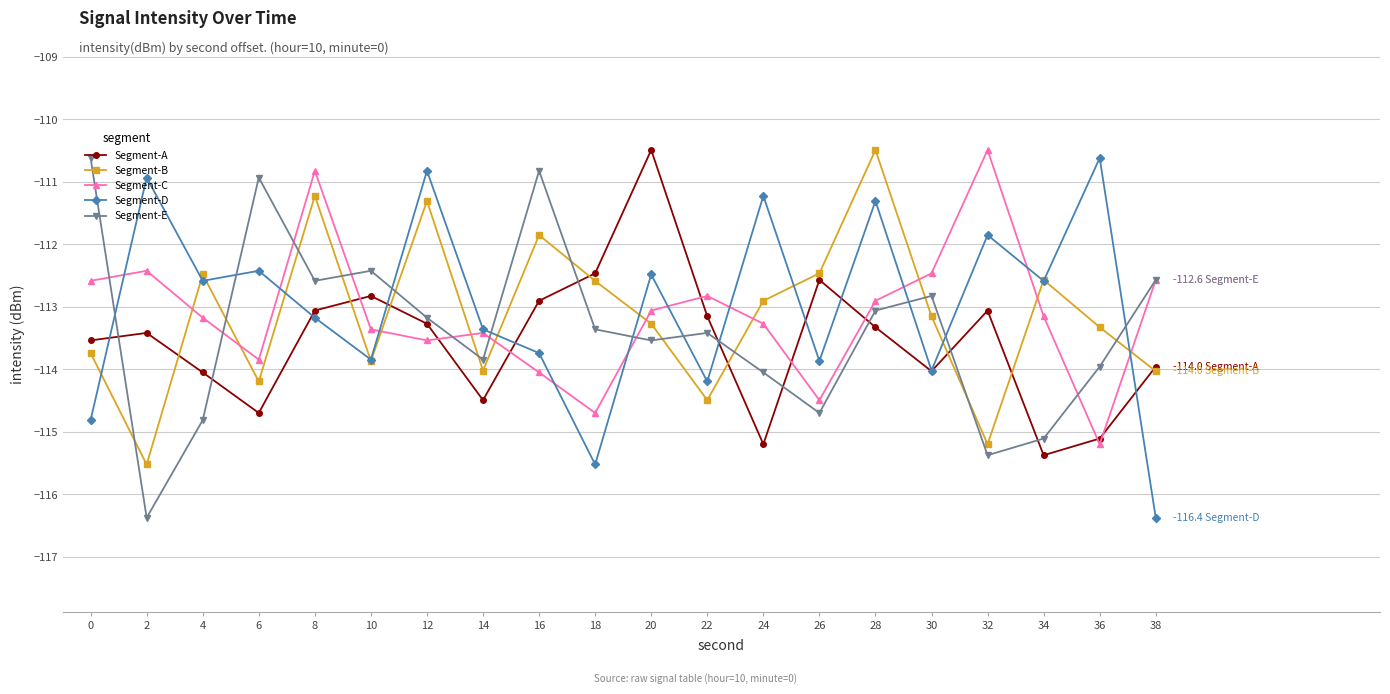

How many categories are shown in the chart?

20